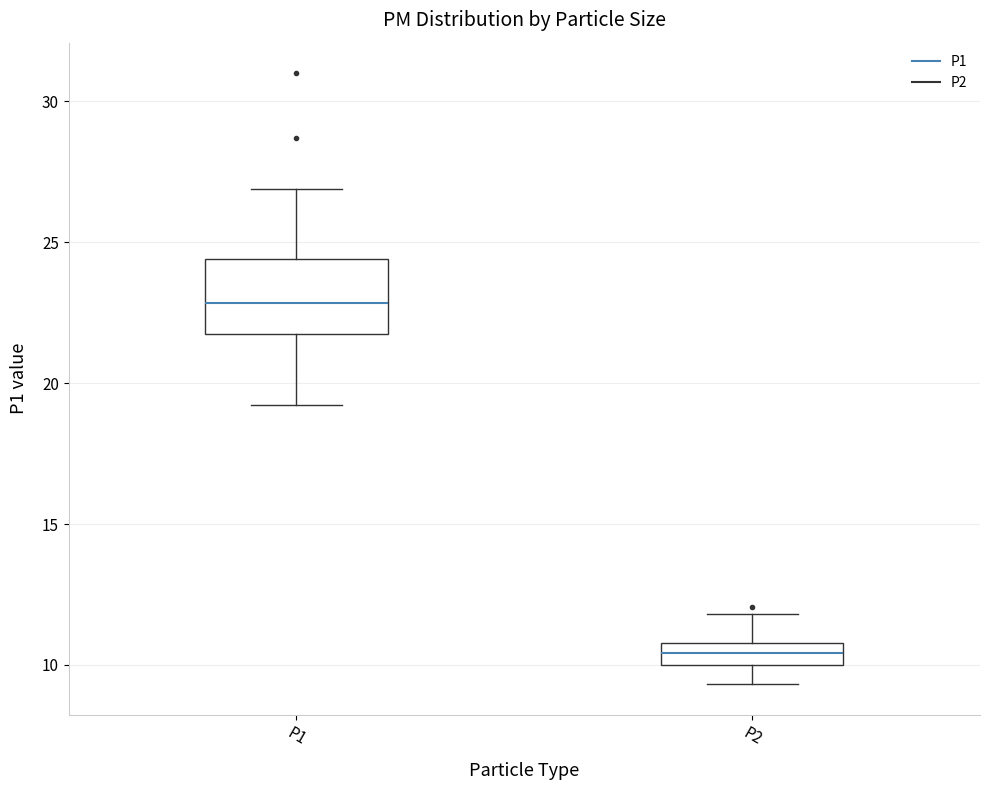

Reading left to right, read every box against the y-axis: the position of its median line, the range the box covers, and the ends of its whiskers. The values are not printed on the chart, so give them approximately, as read against the axis.

P1: median 23.0, box 21.5 to 24.5, whiskers 19.0 to 27.0
P2: median 10.5, box 10.0 to 11.0, whiskers 9.5 to 12.0